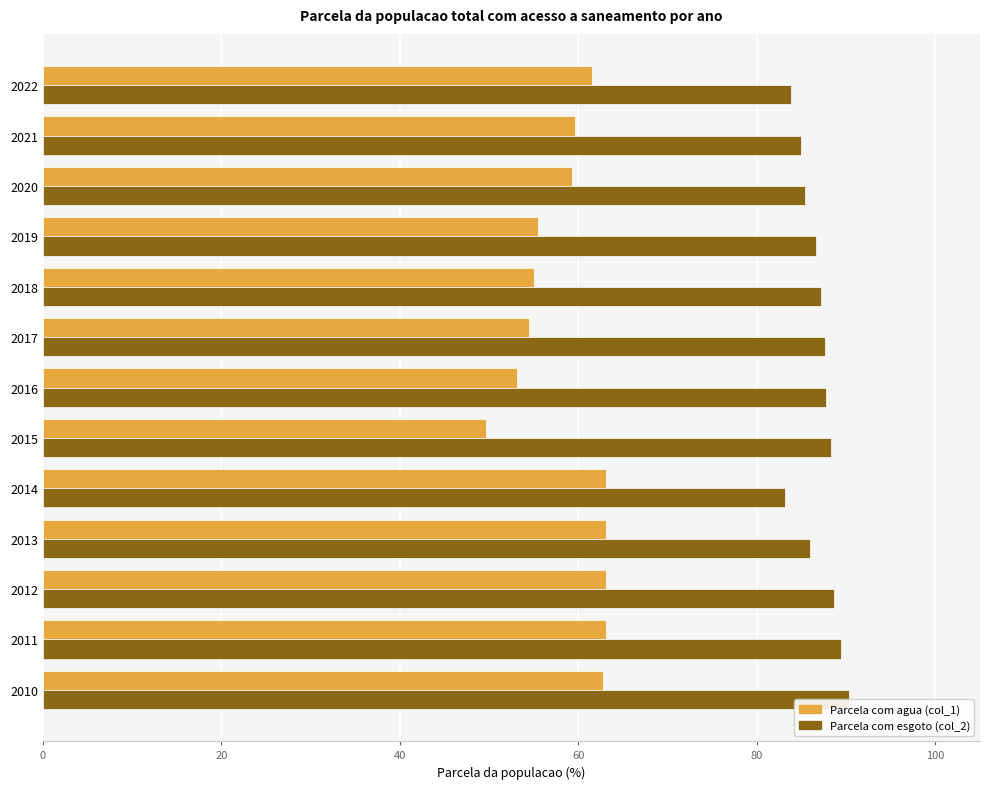

Are the bars grouped side by side (vs. stacked)?

Yes